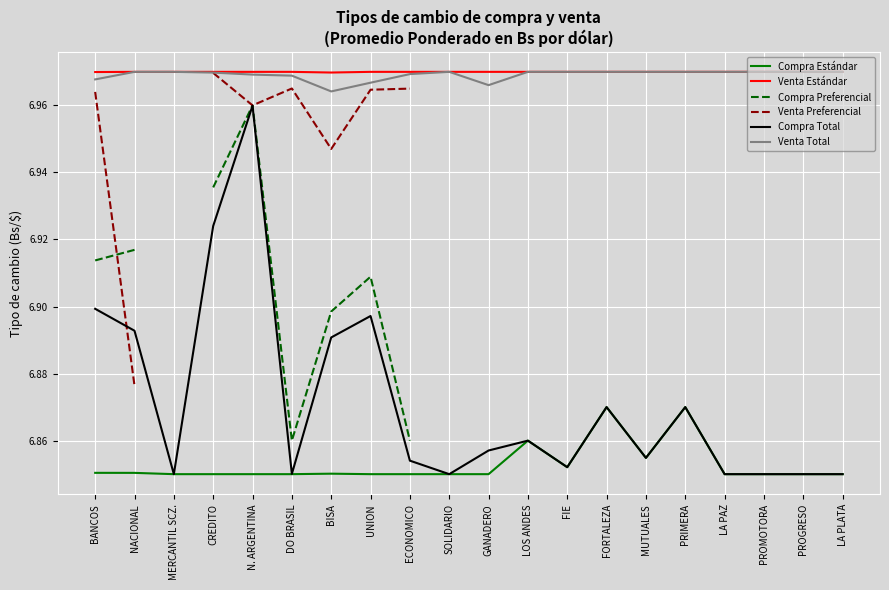

What is the label of the 16th point from the left?

PRIMERA